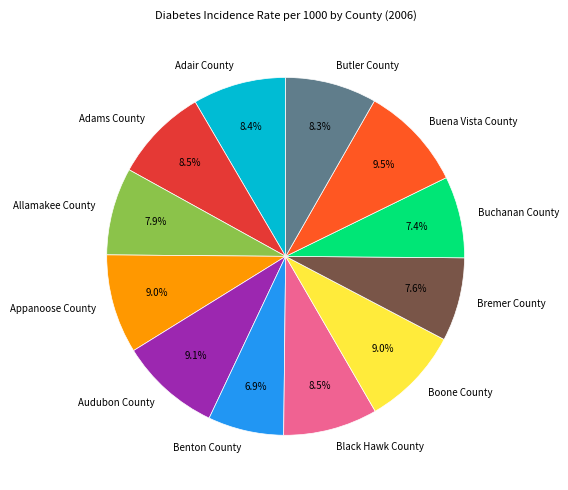

What is the ratio of the value at Appanoose County to the value at Buena Vista County?

0.9